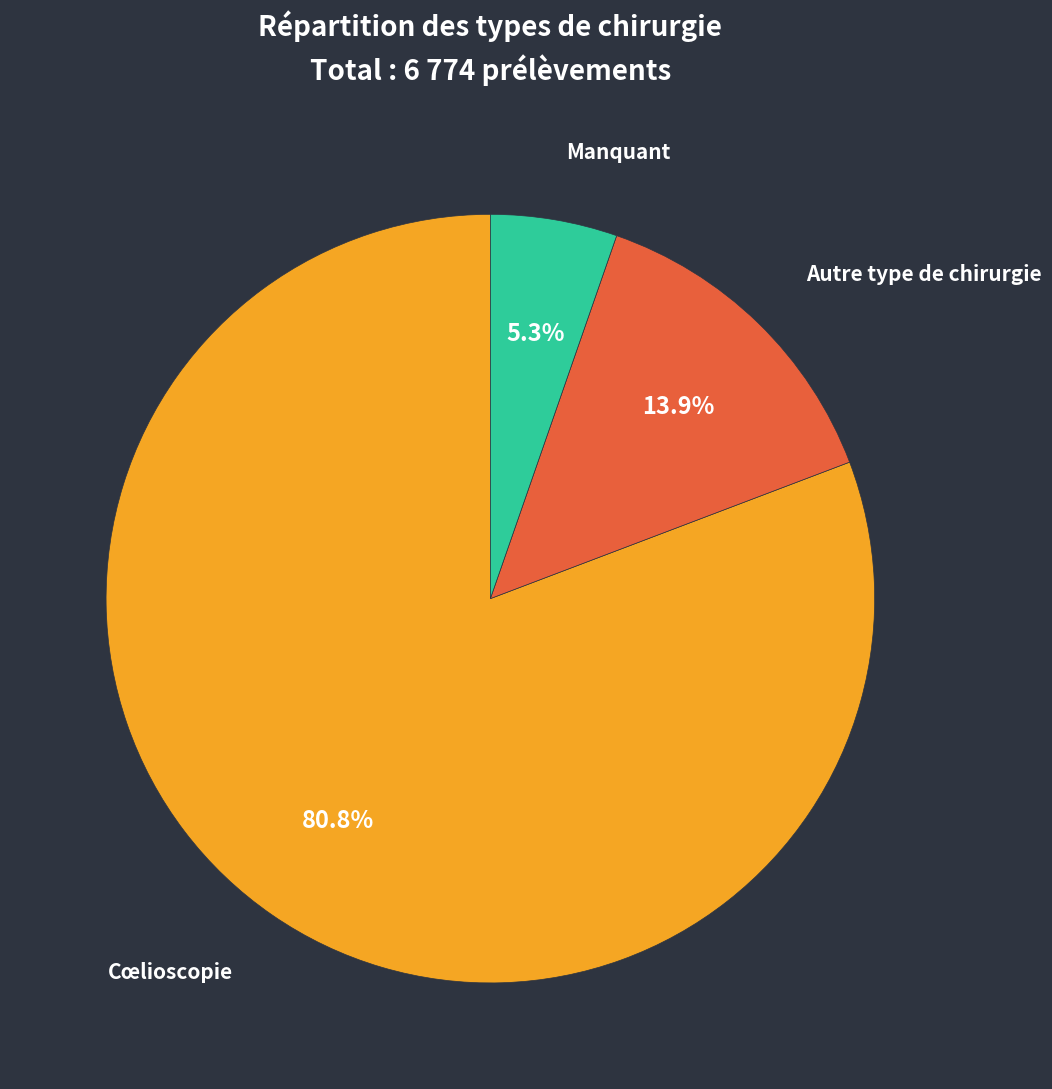

Count the number of slices in the pie.

3